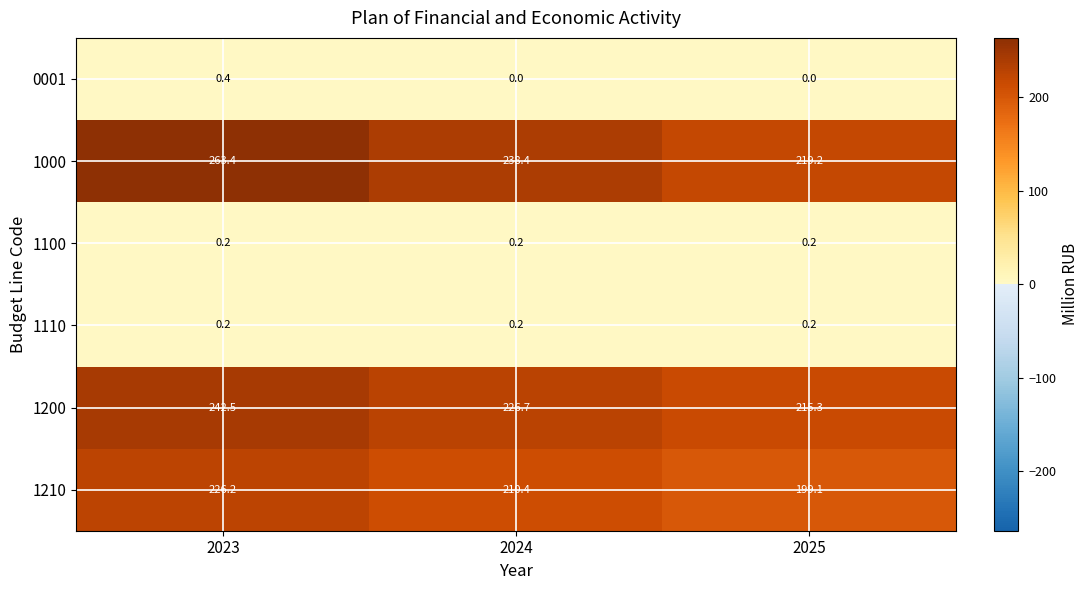

List the labels in order of 1200 value, smallest first.

2025, 2024, 2023